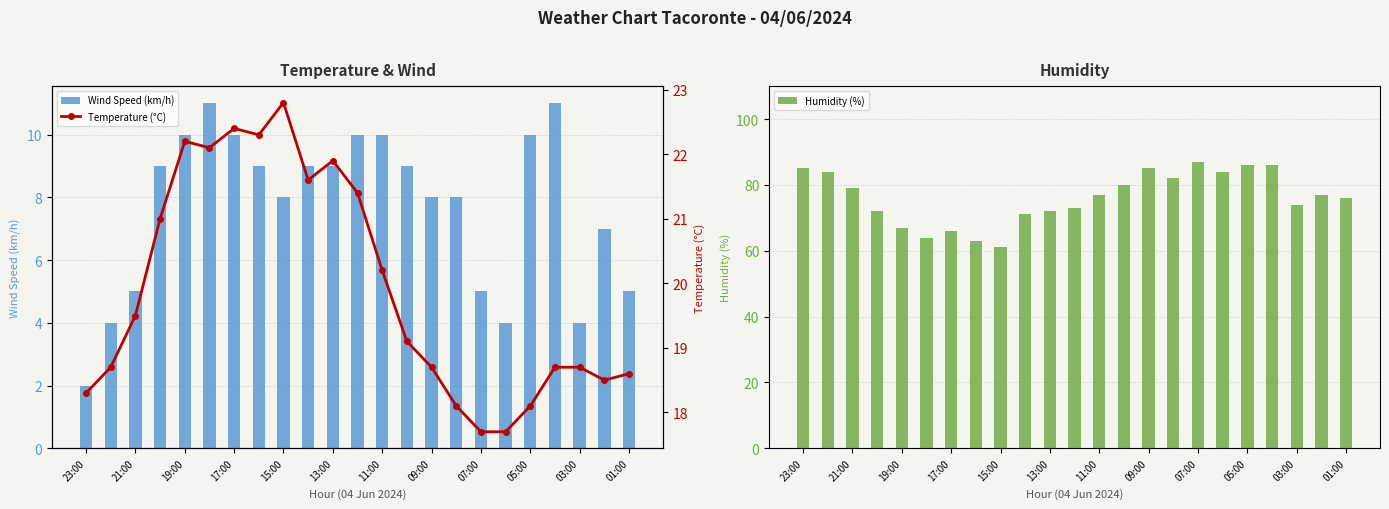

Reading left to right, what are all the values shown in this chart?

Wind Speed (km/h): 2.0	4.0	5.0	9.0	10.0	11.0	10.0	9.0	8.0	9.0	9.0	10.0	10.0	9.0	8.0	8.0	5.0	4.0	10.0	11.0	4.0	7.0	5.0
Humidity (%): 85.0	84.0	79.0	72.0	67.0	64.0	66.0	63.0	61.0	71.0	72.0	73.0	77.0	80.0	85.0	82.0	87.0	84.0	86.0	86.0	74.0	77.0	76.0
Temperature (°C): 18.3	18.7	19.5	21.0	22.2	22.1	22.4	22.3	22.8	21.6	21.9	21.4	20.2	19.1	18.7	18.1	17.7	17.7	18.1	18.7	18.7	18.5	18.6